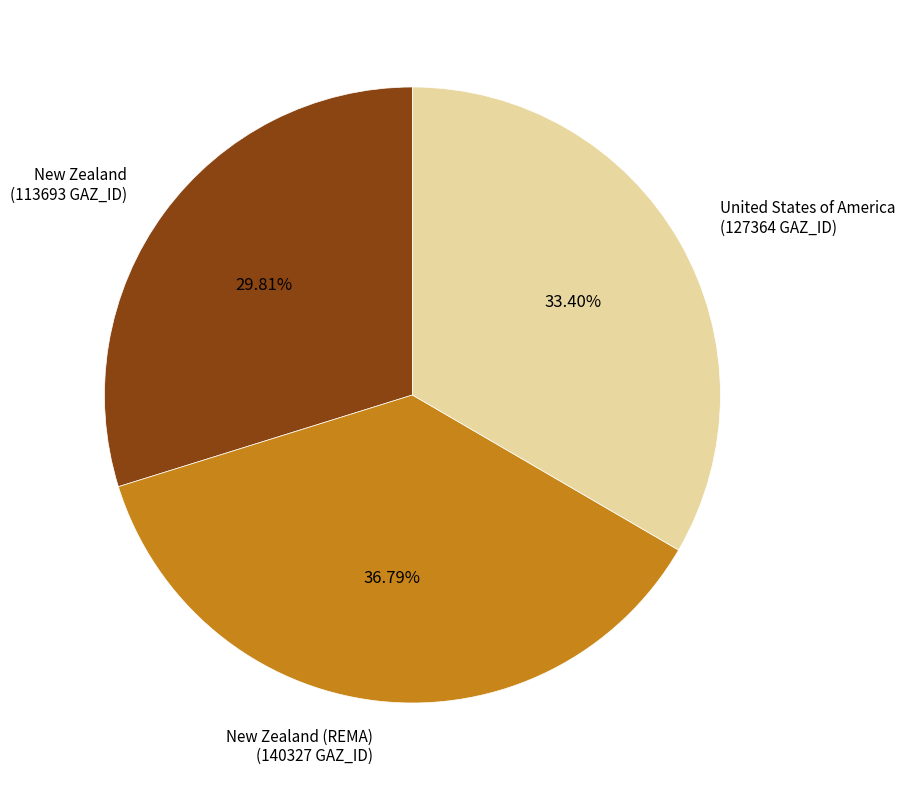

Is there any slice that represents more than half of the pie?

No